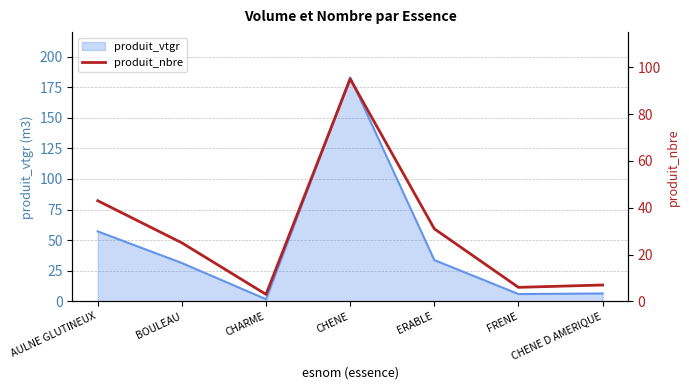

Rank the categories by value from lowest to highest.

CHARME, FRENE, CHENE D AMERIQUE, BOULEAU, ERABLE, AULNE GLUTINEUX, CHENE